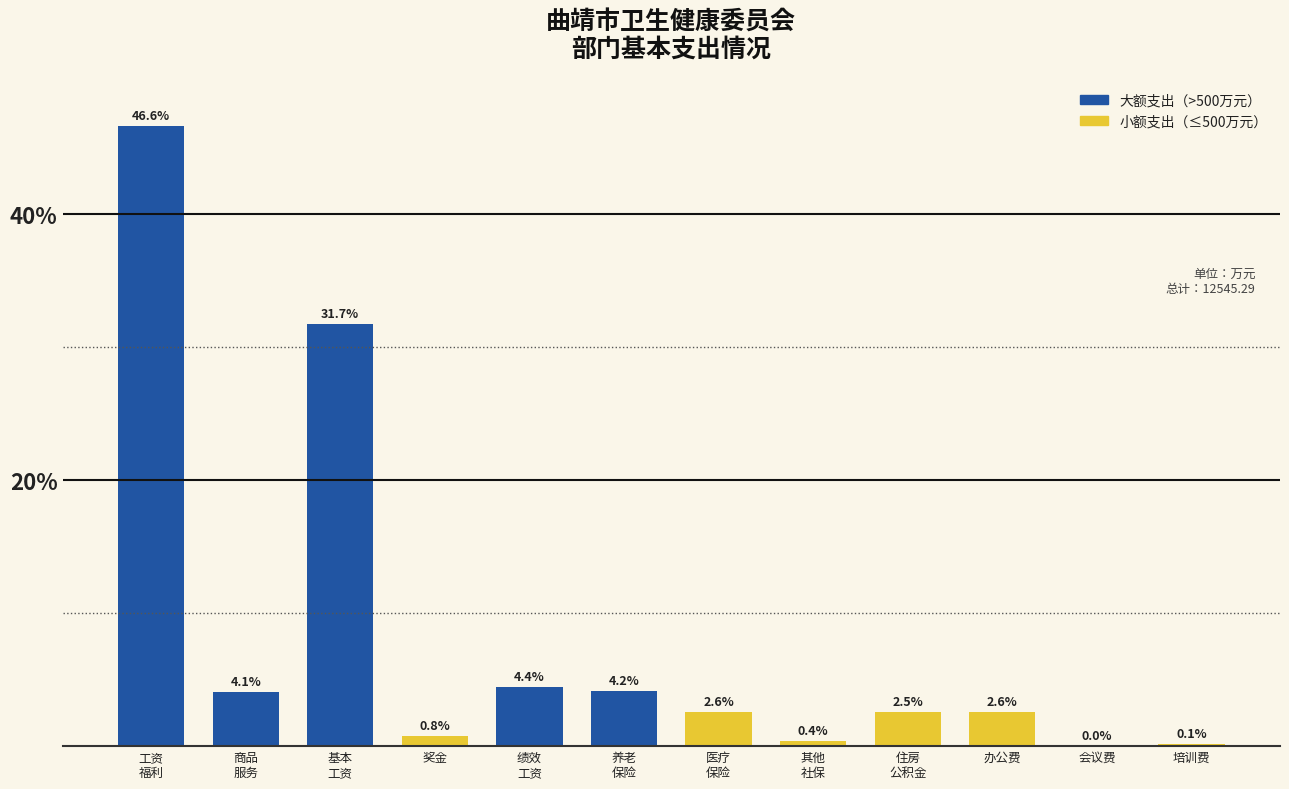

Which has a higher value, 办公费 or 会议费?

办公费